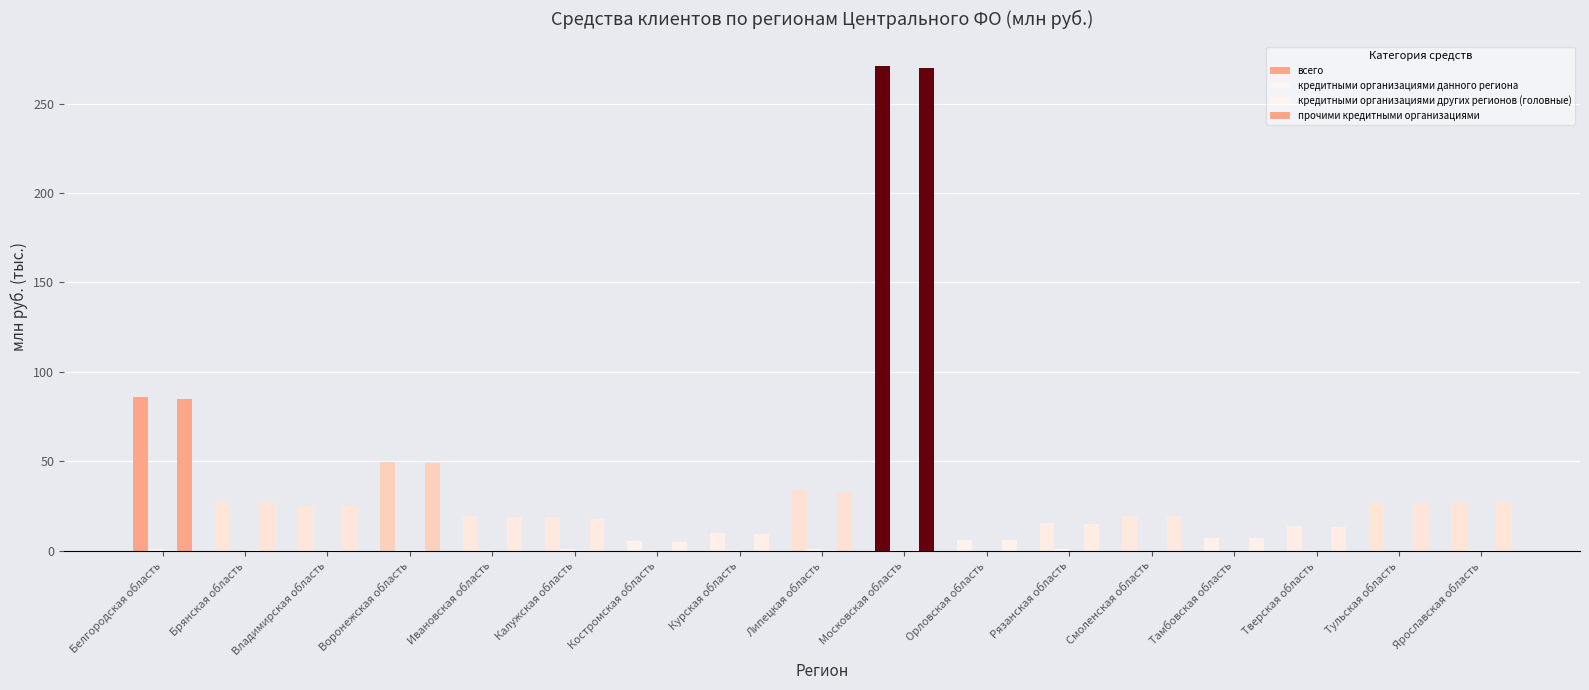

Are the bars horizontal?

No